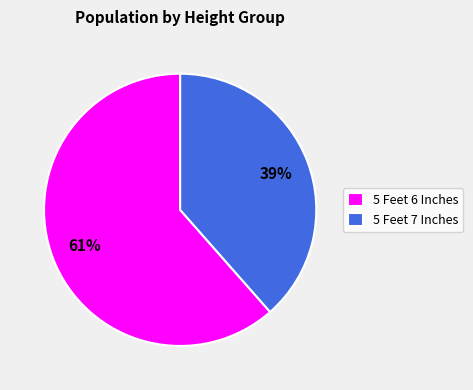

How many segments does this pie chart have?

2